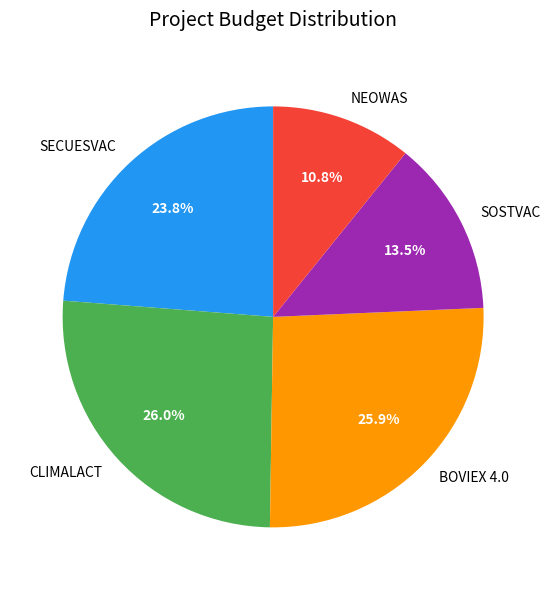

True or false: BOVIEX 4.0 accounts for 26% of the total.

True